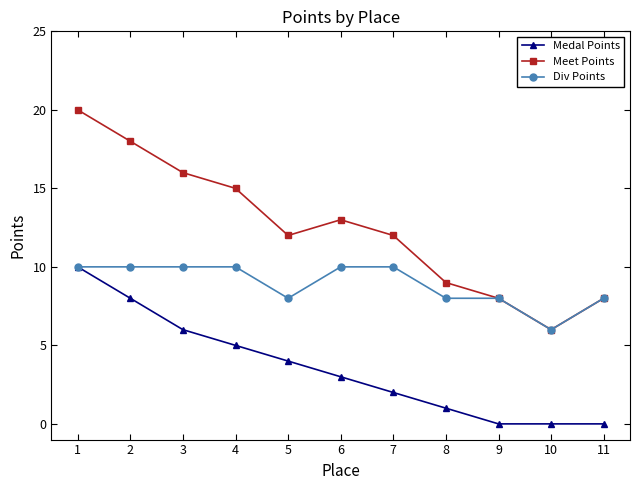

Reading right to left, what are all the values shown in this chart?

Medal Points: 0	0	0	1	2	3	4	5	6	8	10
Meet Points: 8	6	8	9	12	13	12	15	16	18	20
Div Points: 8	6	8	8	10	10	8	10	10	10	10